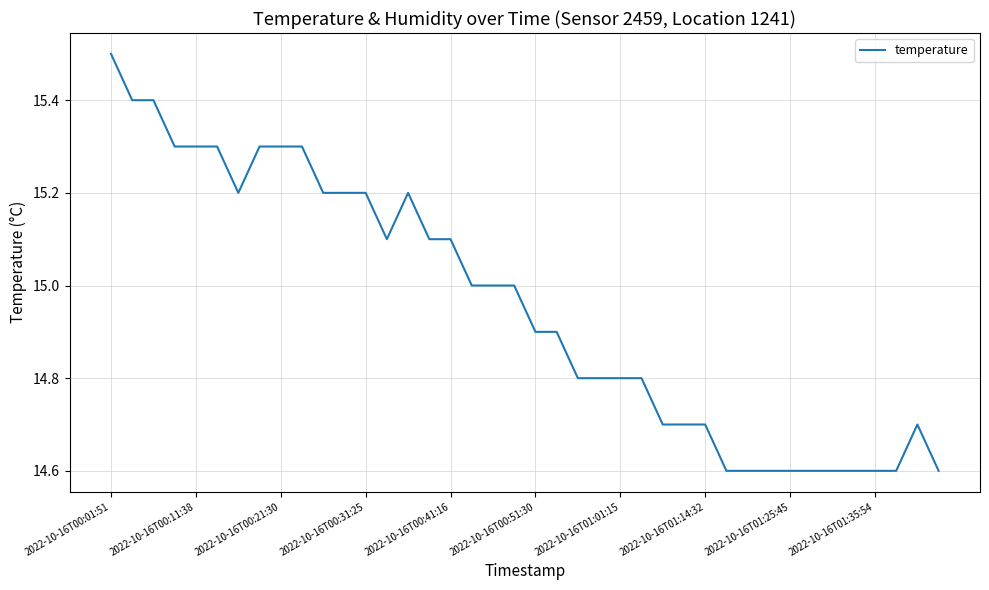

Is this an area chart (filled region under the line)?

No